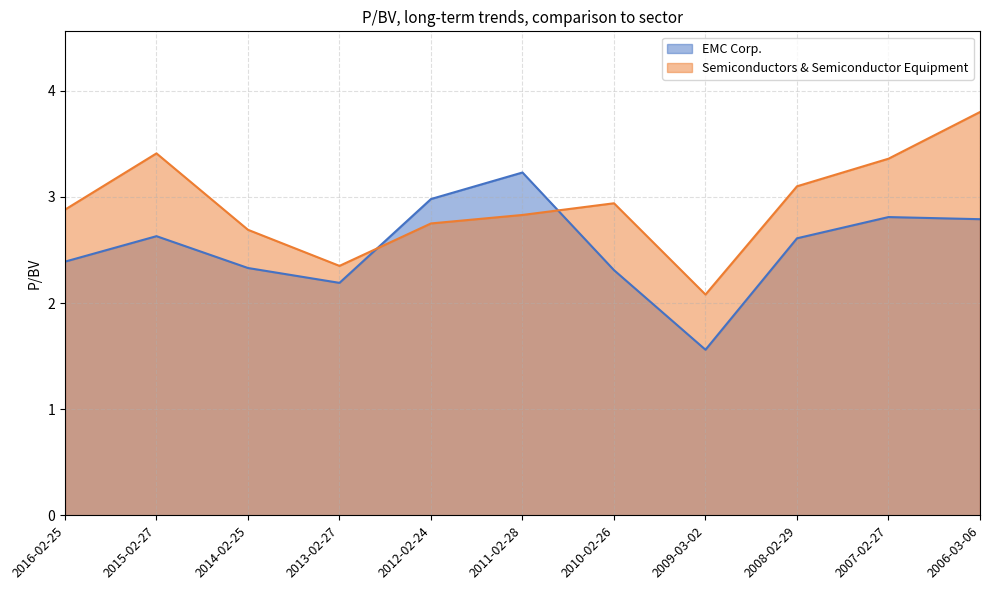

Reading left to right, list all the values displayed in this chart.

EMC Corp.: 2016-02-25=2.4	2015-02-27=2.6	2014-02-25=2.3	2013-02-27=2.2	2012-02-24=3.0	2011-02-28=3.2	2010-02-26=2.3	2009-03-02=1.6	2008-02-29=2.6	2007-02-27=2.8	2006-03-06=2.8
Semiconductors & Semiconductor Equipment: 2016-02-25=2.9	2015-02-27=3.4	2014-02-25=2.7	2013-02-27=2.4	2012-02-24=2.8	2011-02-28=2.8	2010-02-26=2.9	2009-03-02=2.1	2008-02-29=3.1	2007-02-27=3.4	2006-03-06=3.8